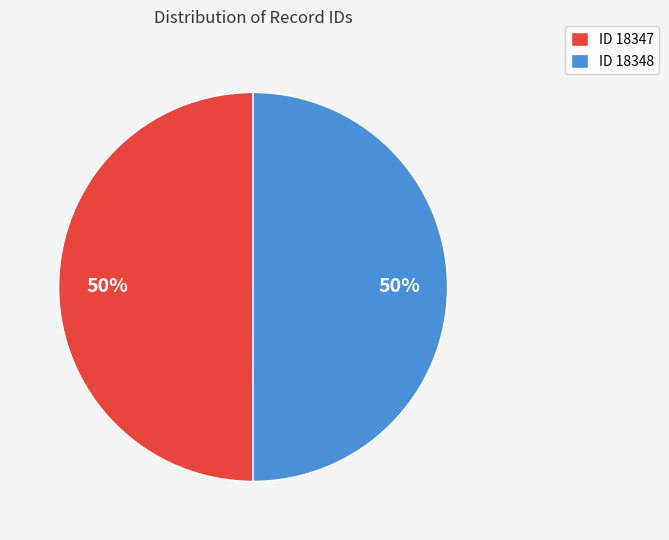

To the nearest percent, what is the average slice percentage?

50%